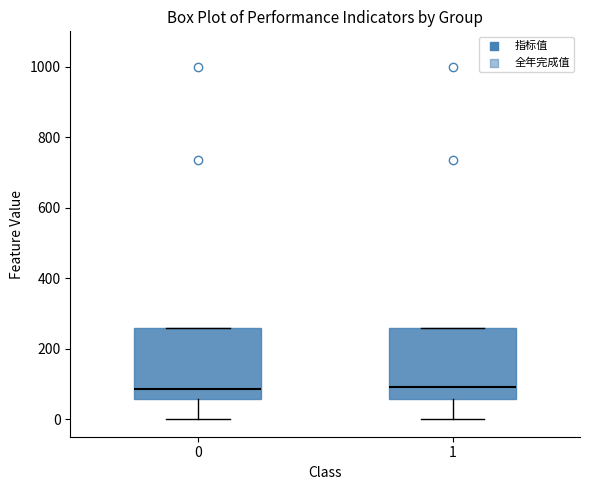

Reading left to right, transcribe this box plot: for each box, give where its median line is, the range the box spans, and where its two whiskers end, as read against the y-axis. The values are not printed on the chart, so give them approximately, as read against the axis.

0: median 80, box 60 to 260, whiskers 0 to 260
1: median 100, box 60 to 260, whiskers 0 to 260